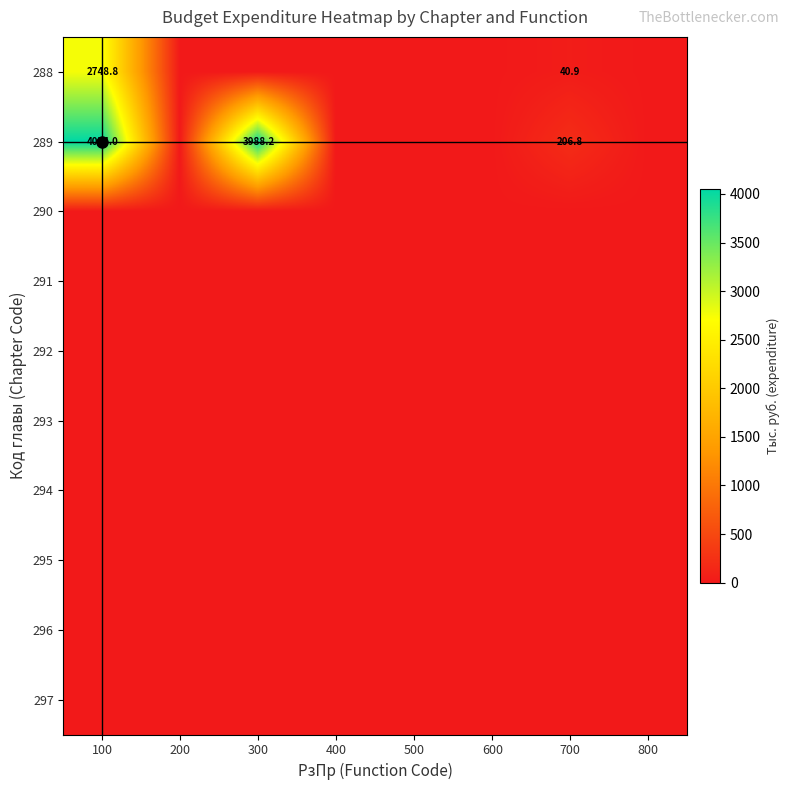

What is the total value across all series at 700?

247.7